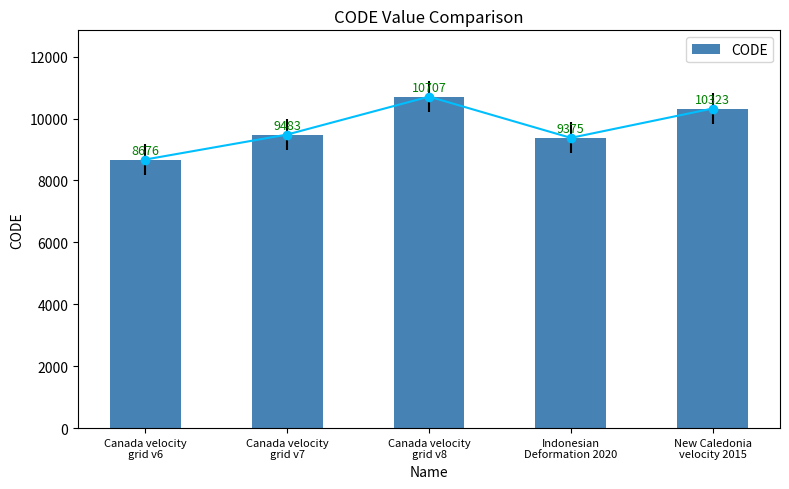

Approximately how many times larger is the value at Canada velocity
grid v6 compared to Canada velocity
grid v8?

0.8